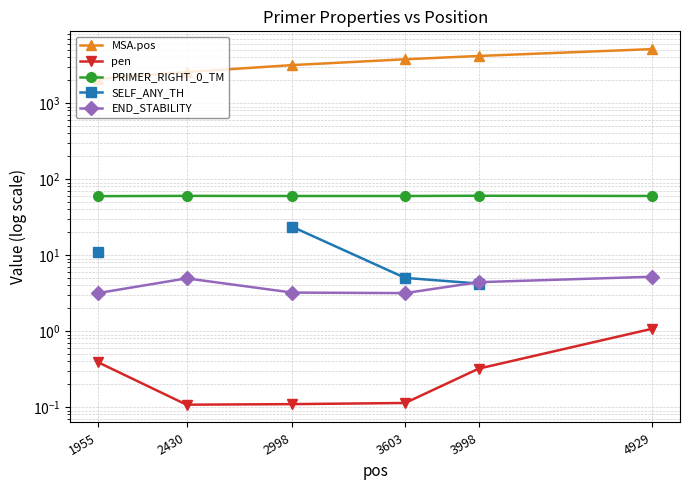

Read the PRIMER_RIGHT_0_TM value at 4929.

59.9